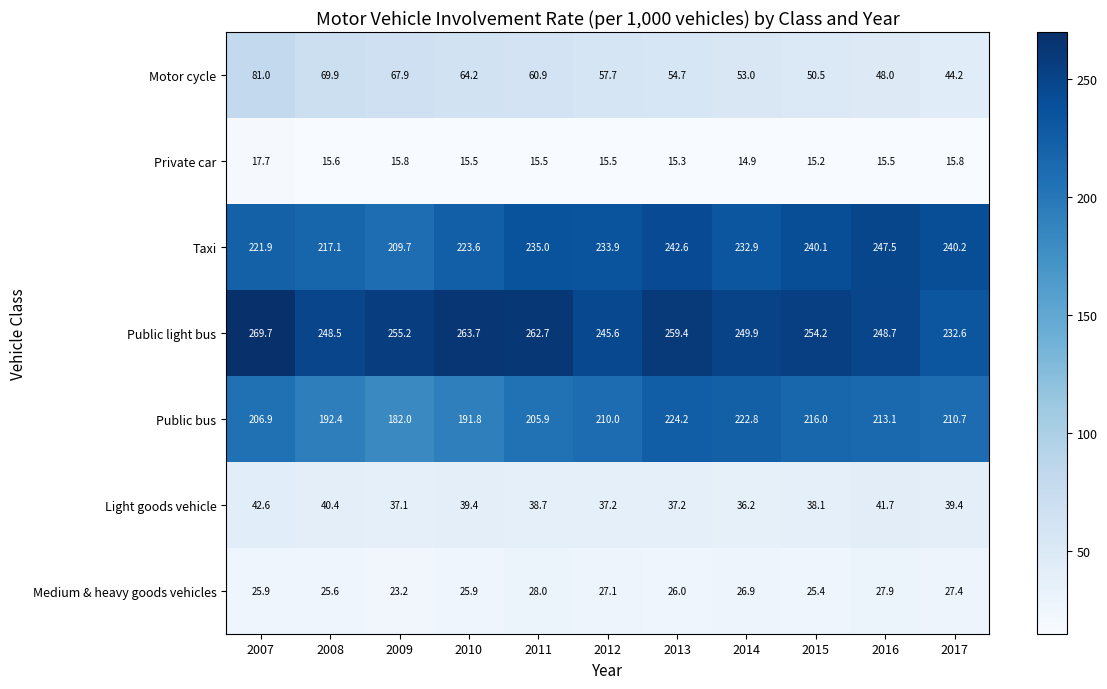

Is it true that Private car equals 15.2 at 2015?

True